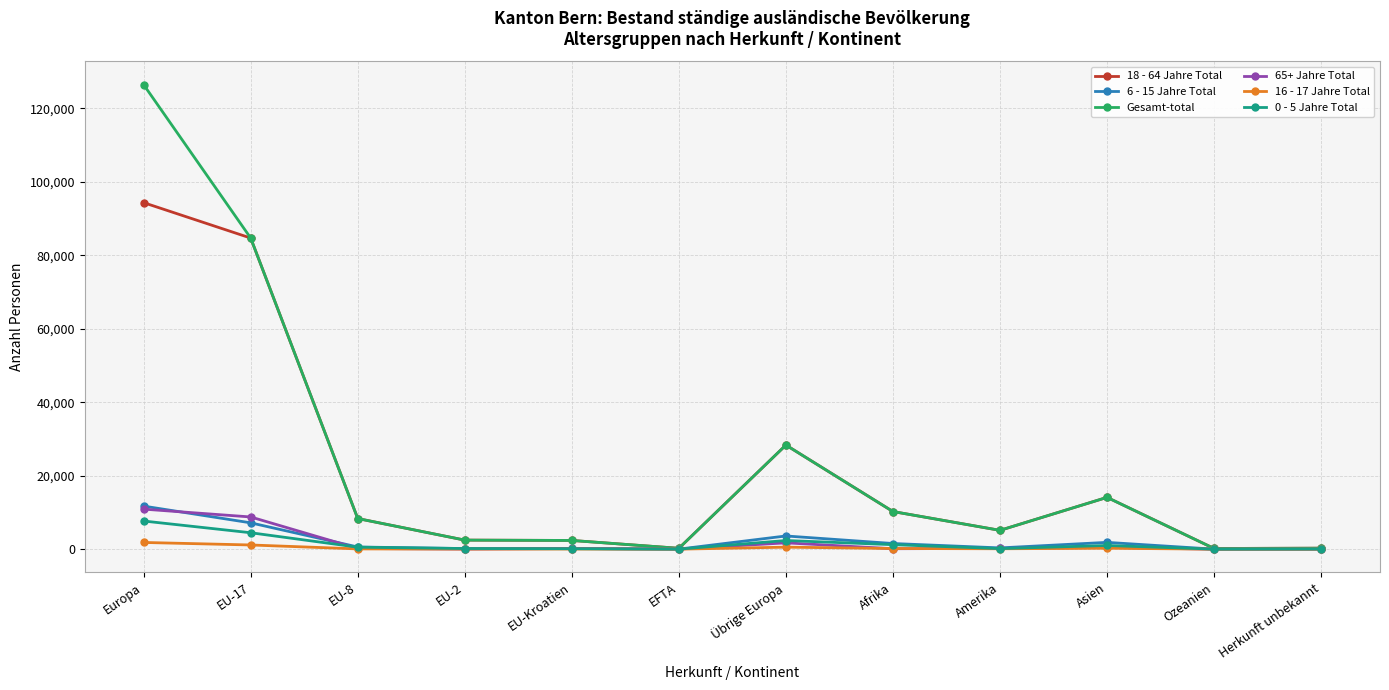

Which category has the highest value in the 18 - 64 Jahre Total series?

Europa